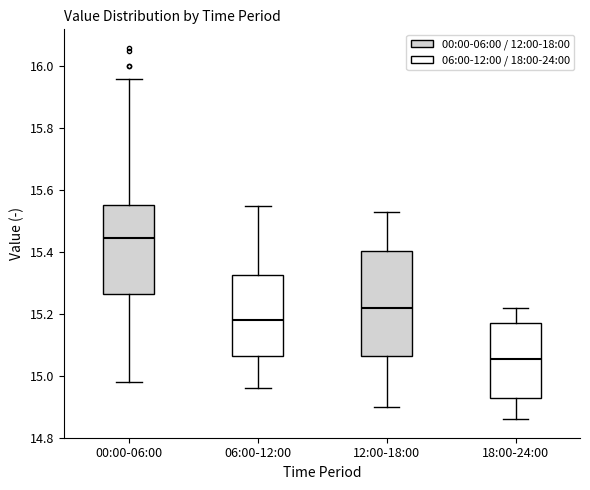

Where is the lower edge of the box for 00:00-06:00 on the y-axis? The values are not printed on the chart, so give them approximately, as read against the axis.

15.26